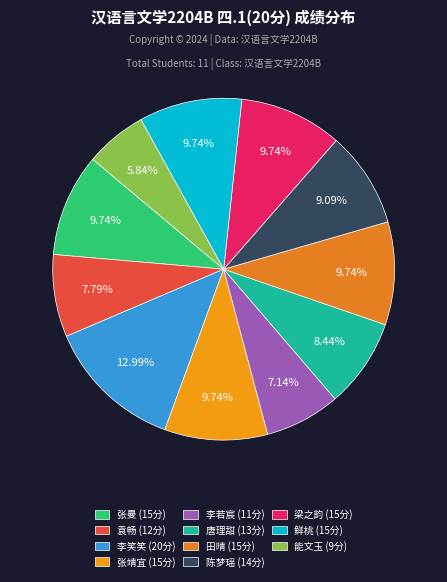

To the nearest percent, what percentage of the pie is 梁之韵?

10%